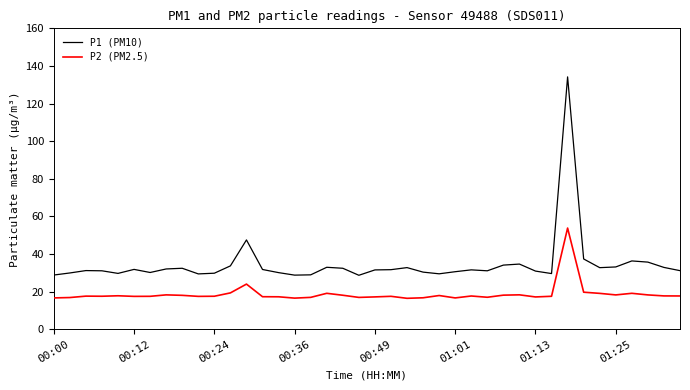

Rank the series by their maximum value, from lowest to highest.

P2 (PM2.5), P1 (PM10)